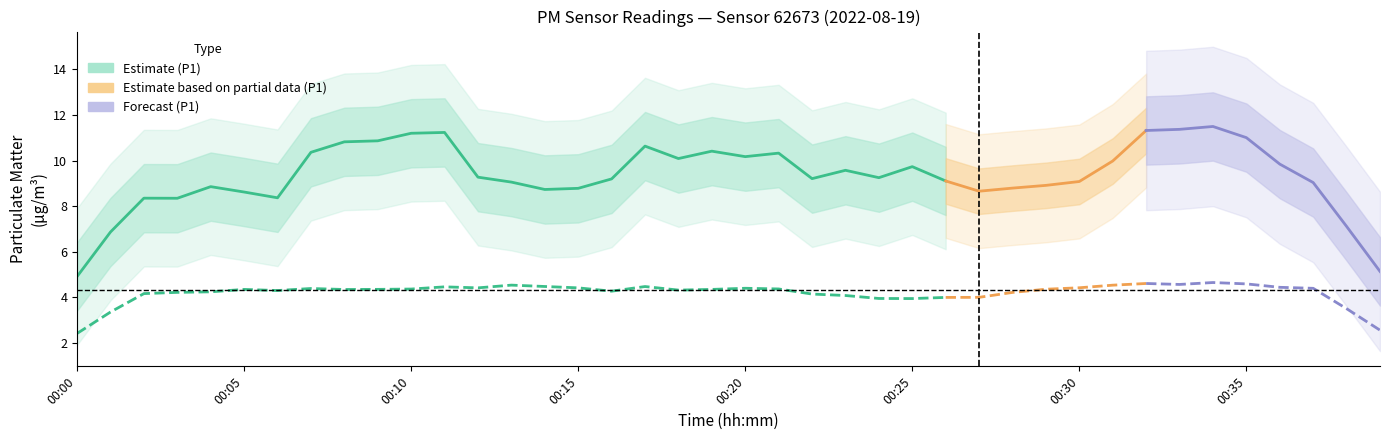

Rank the series by their maximum value, from lowest to highest.

P2, P1